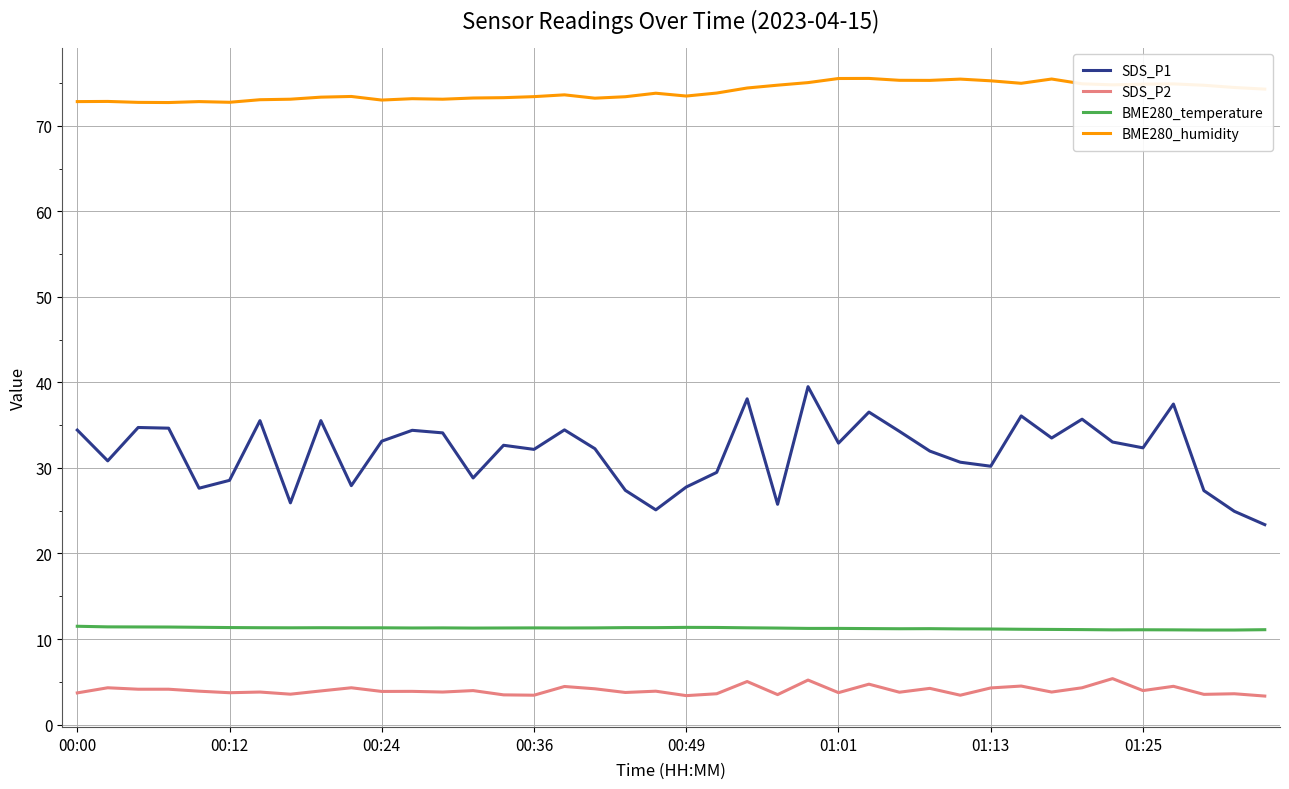

What is the difference between the maximum and minimum values in the SDS_P2 series?

2.0